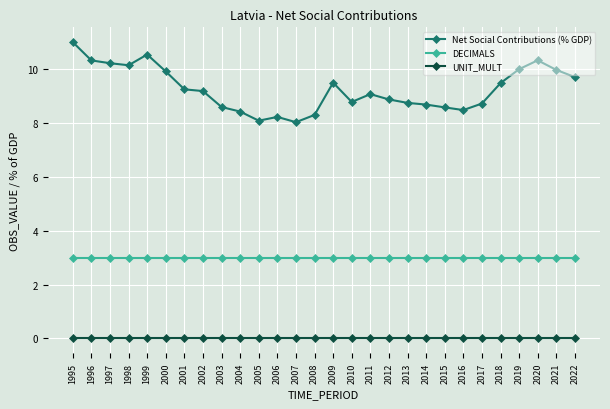

True or false: Net Social Contributions (% GDP) and DECIMALS intersect in this chart.

False